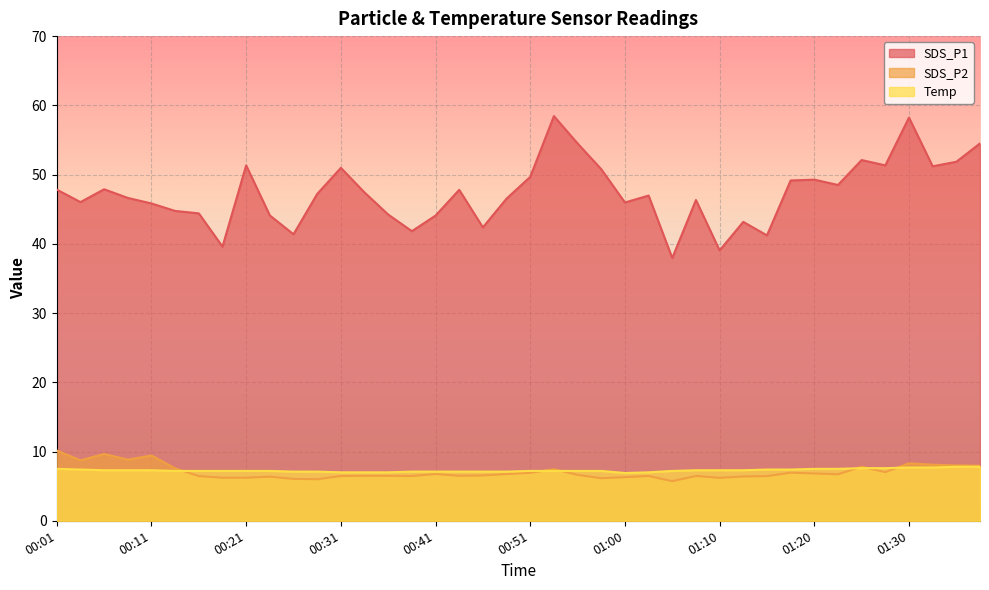

What is the value of the SDS_P1 point at the 12th from the left?

47.2